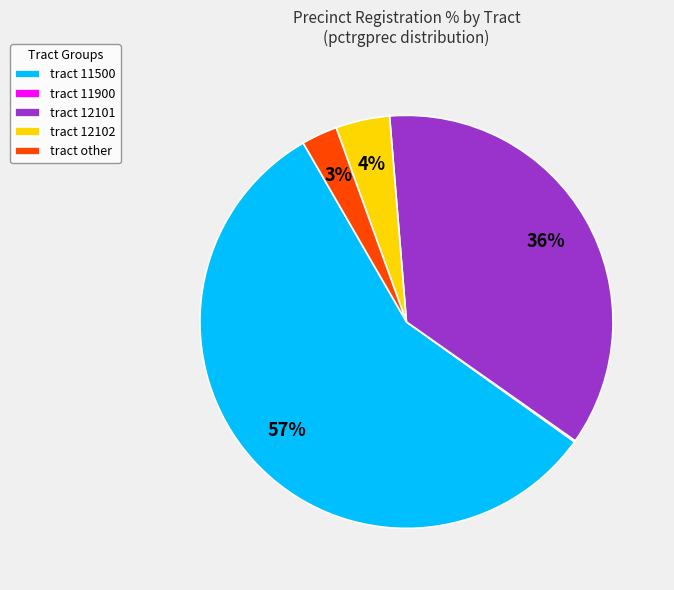

Which category has the biggest portion of the pie?

tract 11500